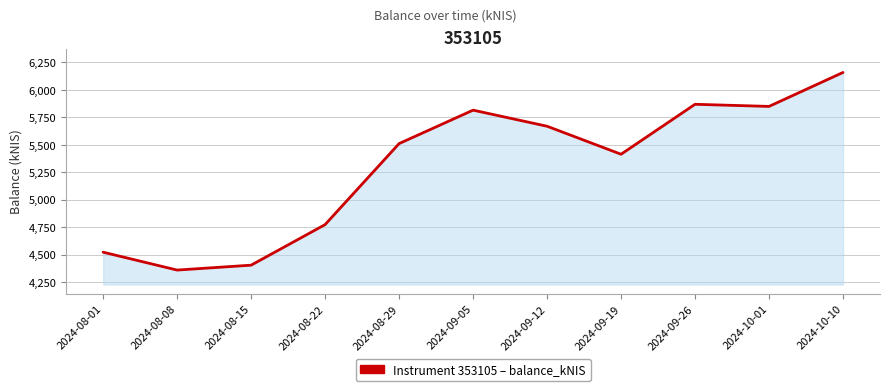

What is the difference between the maximum and minimum values?

1796.8